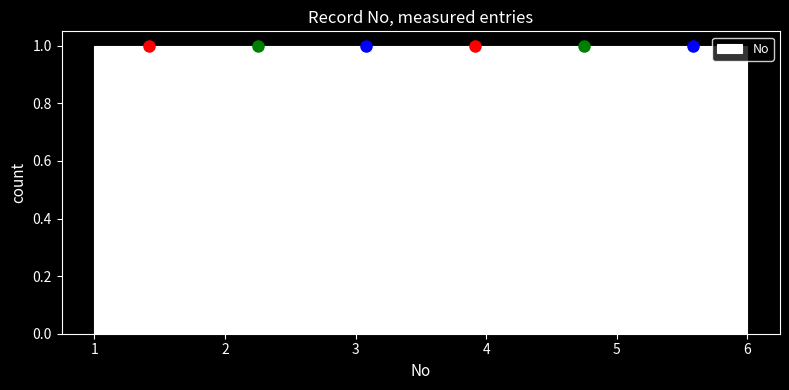

What is the height of the bar covering 1.0 to 1.8 on the x-axis? Neither the bar edges nor the heights are printed on the chart, so give them approximately, as read against the axes.

1